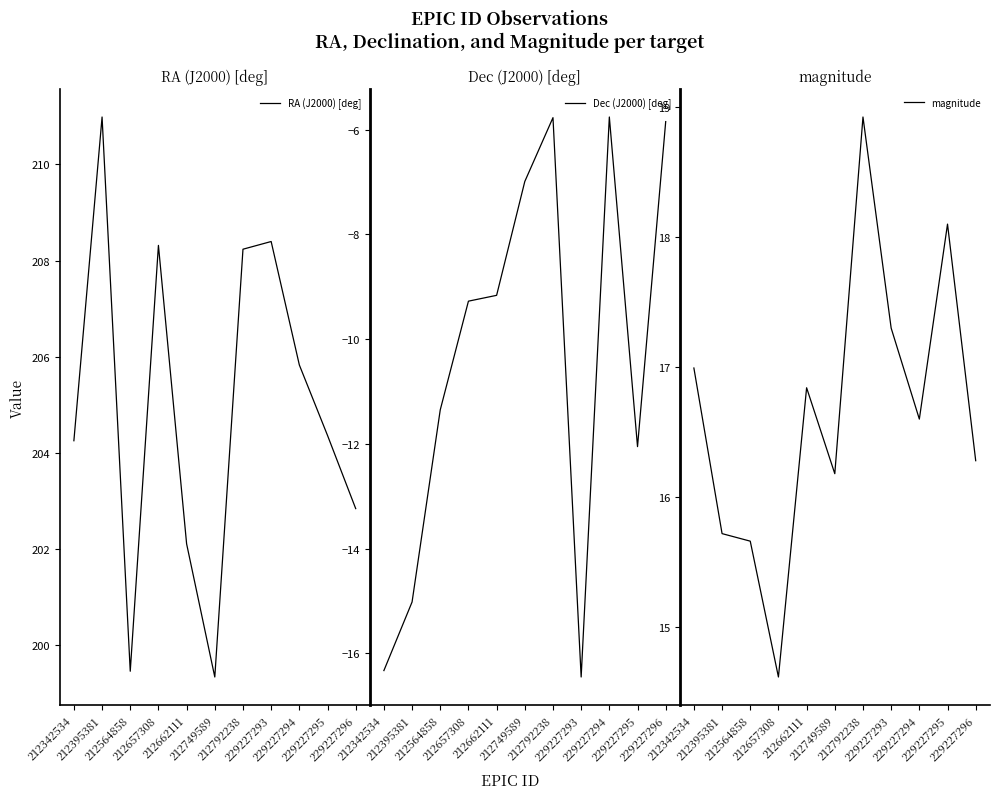

How many interior local valleys does the Dec (J2000) [deg] series have?

2